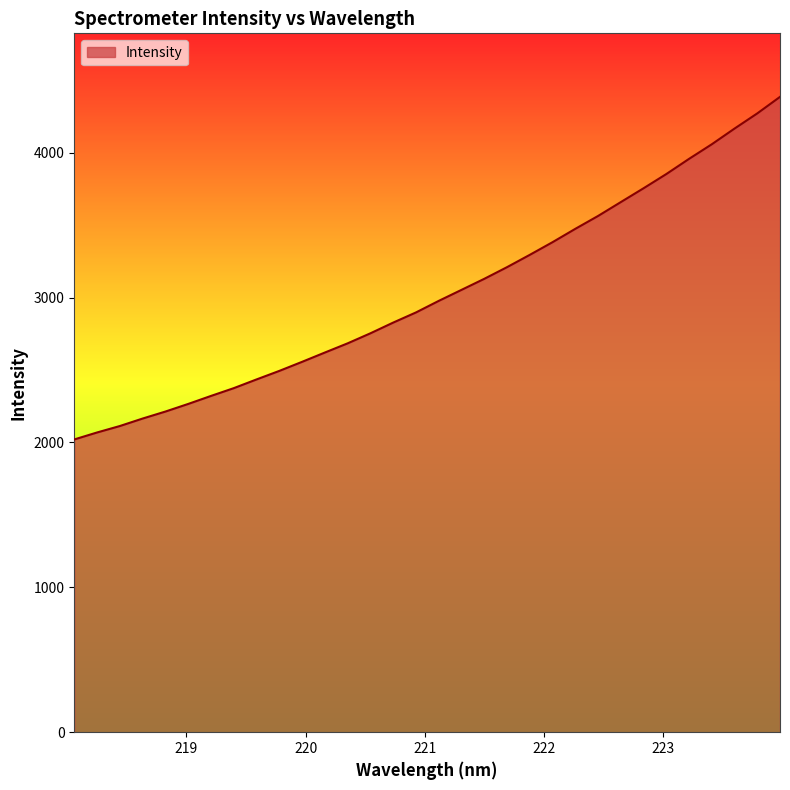

What is the smallest value displayed?

2021.1